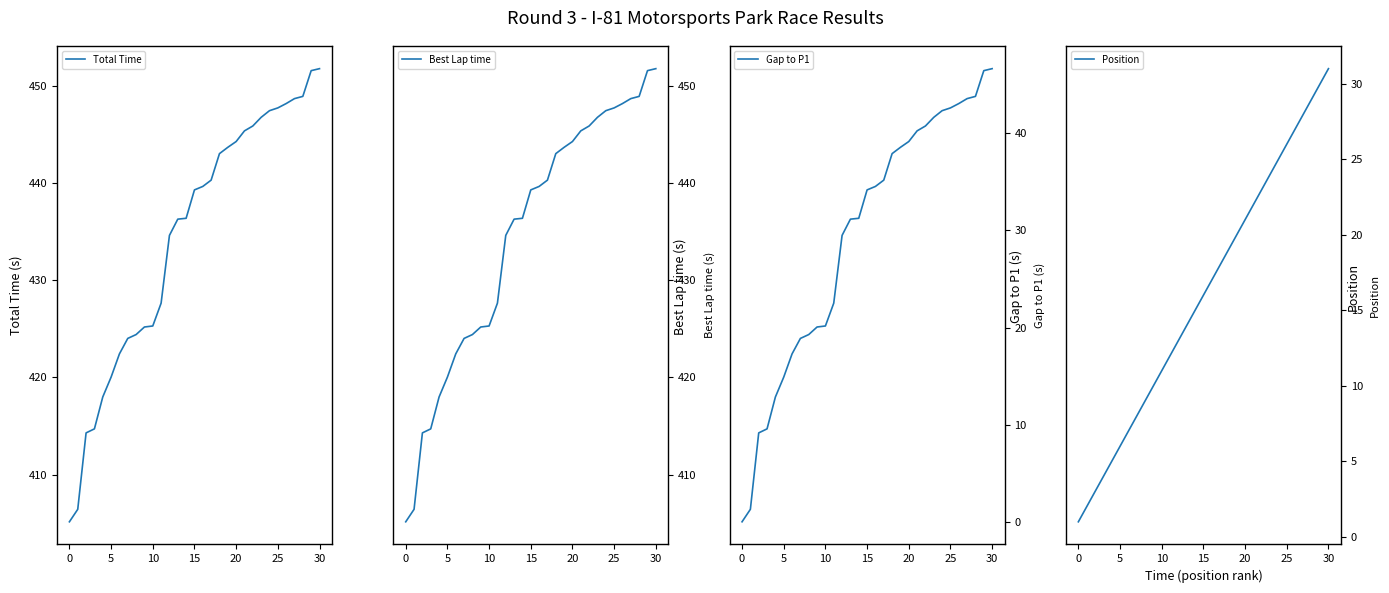

Reading left to right, extract all data points from this chart.

Total Time: 405.1	406.4	414.3	414.7	418.0	420.0	422.4	424.0	424.4	425.2	425.3	427.7	434.6	436.3	436.4	439.3	439.7	440.3	443.0	443.7	444.3	445.4	445.9	446.8	447.5	447.8	448.2	448.7	448.9	451.6	451.8
Best Lap time: 405.1	406.4	414.3	414.7	418.0	420.0	422.4	424.0	424.4	425.2	425.3	427.7	434.6	436.3	436.4	439.3	439.7	440.3	443.0	443.7	444.3	445.4	445.9	446.8	447.5	447.8	448.2	448.7	448.9	451.6	451.8
Gap to P1: 0.0	1.3	9.2	9.6	12.8	14.9	17.3	18.9	19.3	20.1	20.2	22.5	29.5	31.2	31.2	34.2	34.5	35.2	37.9	38.6	39.2	40.3	40.8	41.6	42.3	42.6	43.1	43.6	43.8	46.5	46.7
Position: 1.0	2.0	3.0	4.0	5.0	6.0	7.0	8.0	9.0	10.0	11.0	12.0	13.0	14.0	15.0	16.0	17.0	18.0	19.0	20.0	21.0	22.0	23.0	24.0	25.0	26.0	27.0	28.0	29.0	30.0	31.0